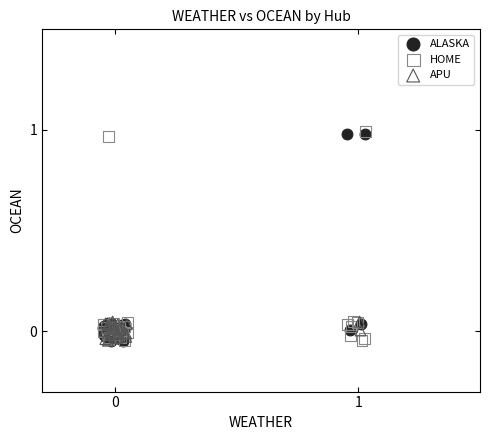

What are all the series names shown in the legend?

ALASKA, HOME, APU